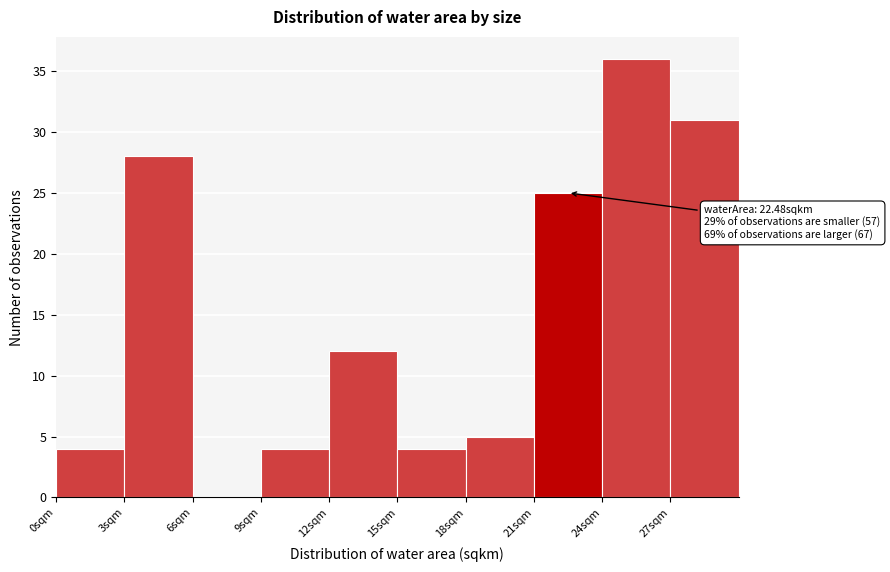

Which range on the x-axis has the tallest bar?

24 to 27